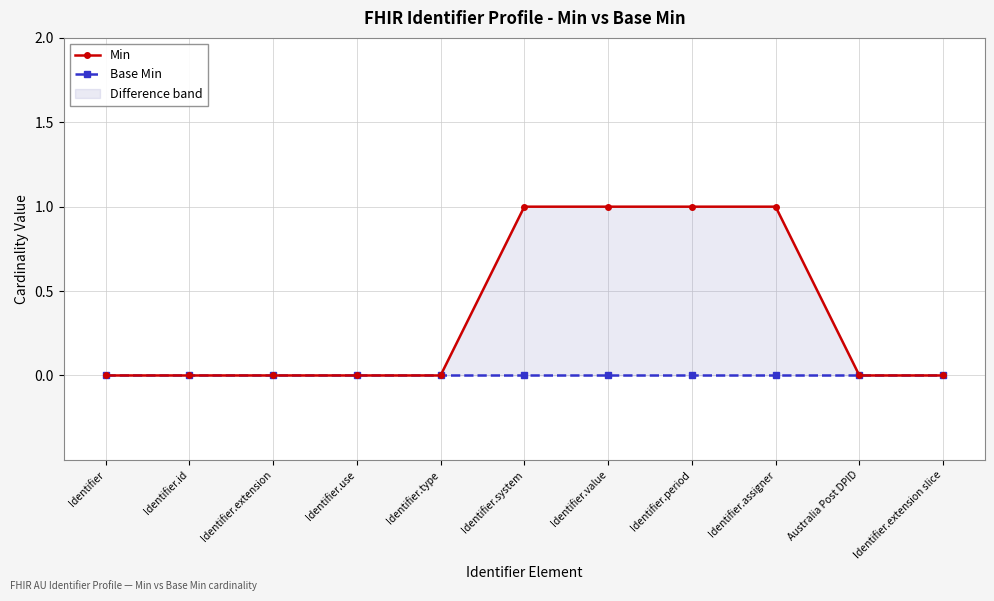

True or false: Min and Base Min intersect in this chart.

False